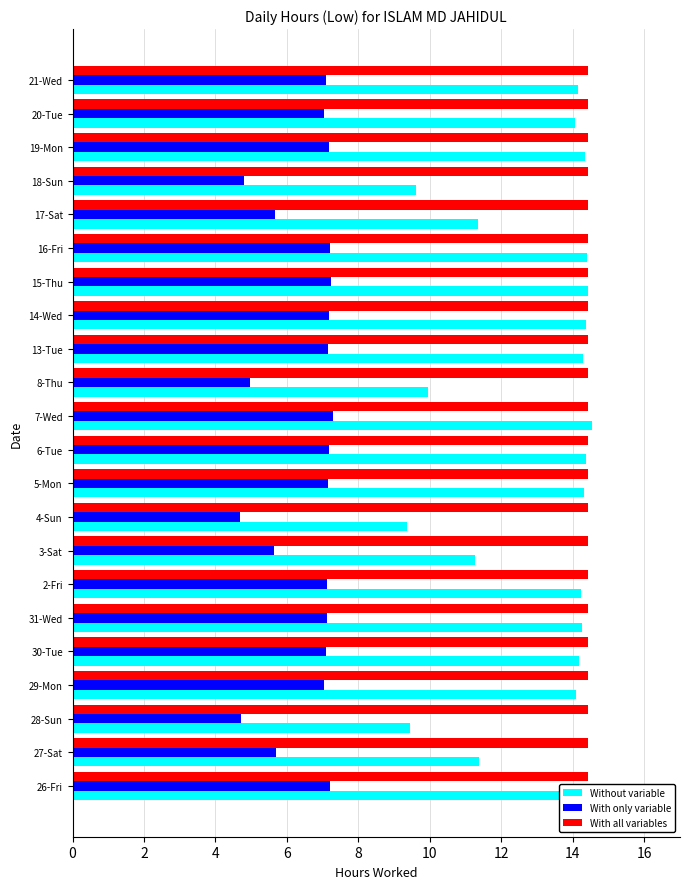

What is the sum of the With only variable values at 30-Tue and 15-Thu?

14.3